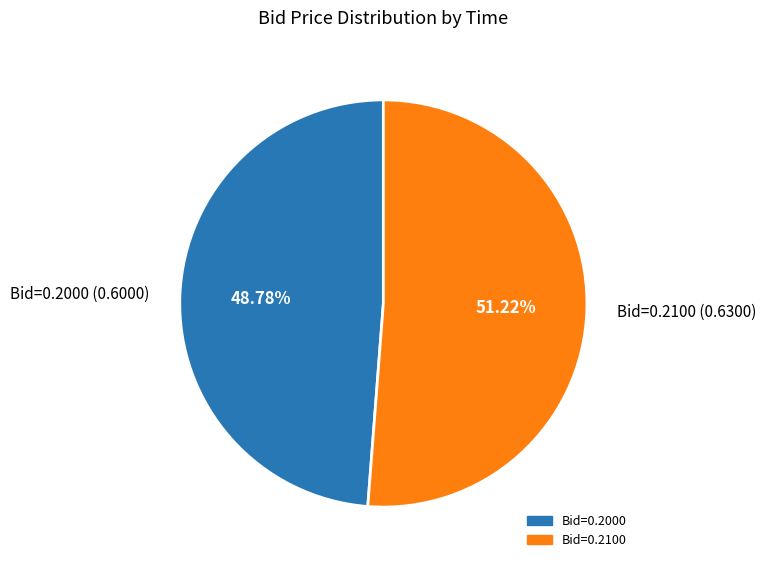

Count the number of slices in the pie.

2